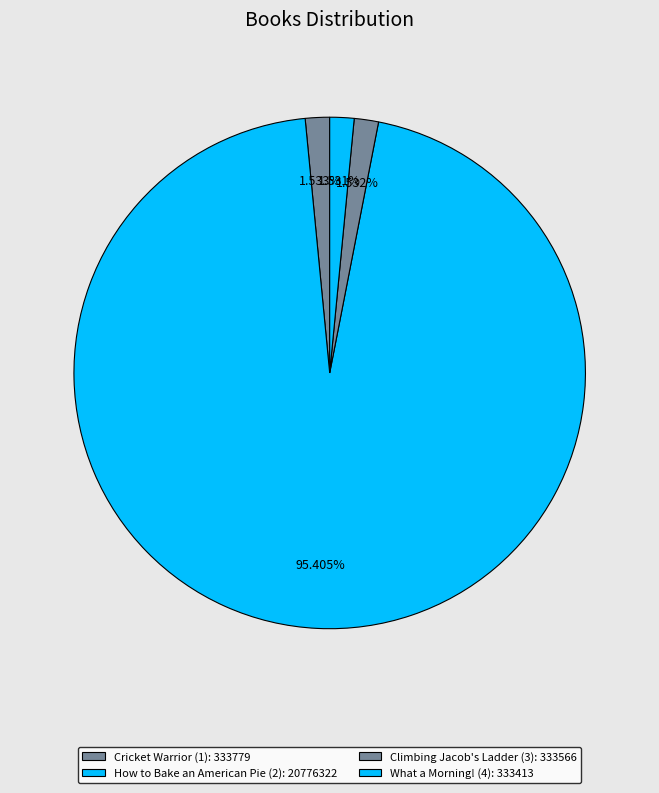

How many segments does this pie chart have?

4